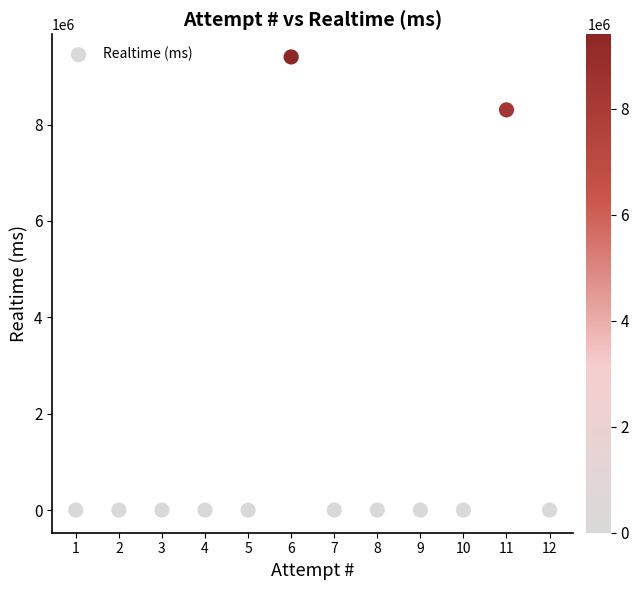

What Y value in the scatter plot is closest to 4701099?

8304458